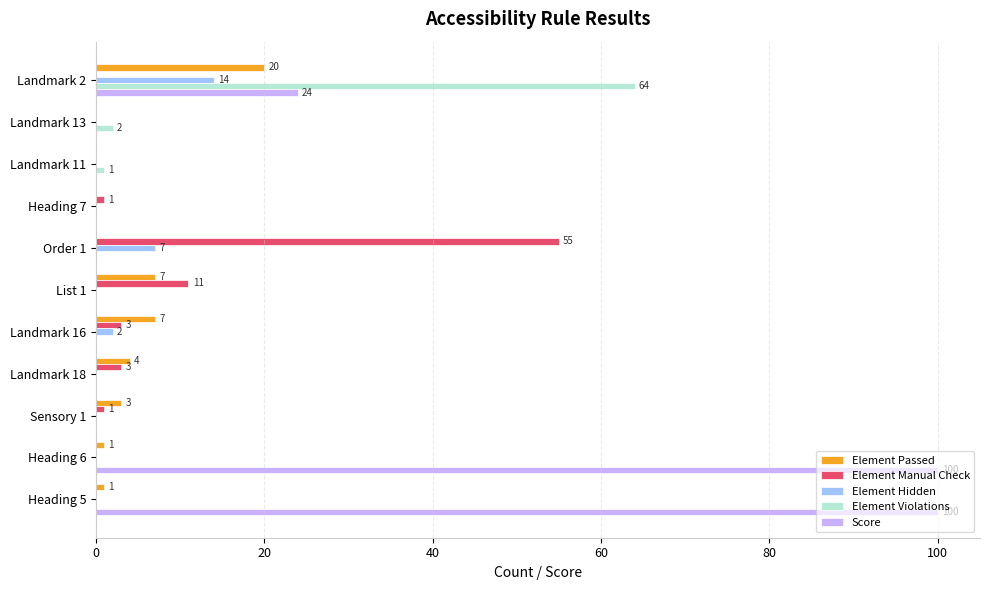

How many Score values are between 0 and 24?

9